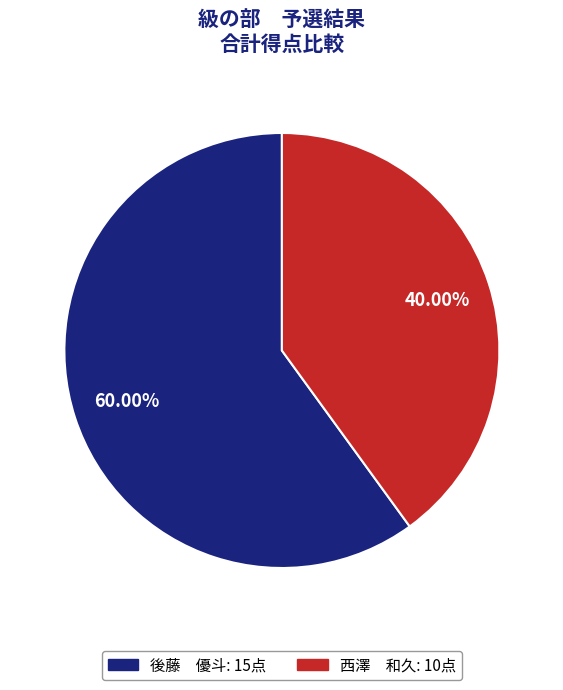

Which category has the biggest portion of the pie?

後藤 優斗